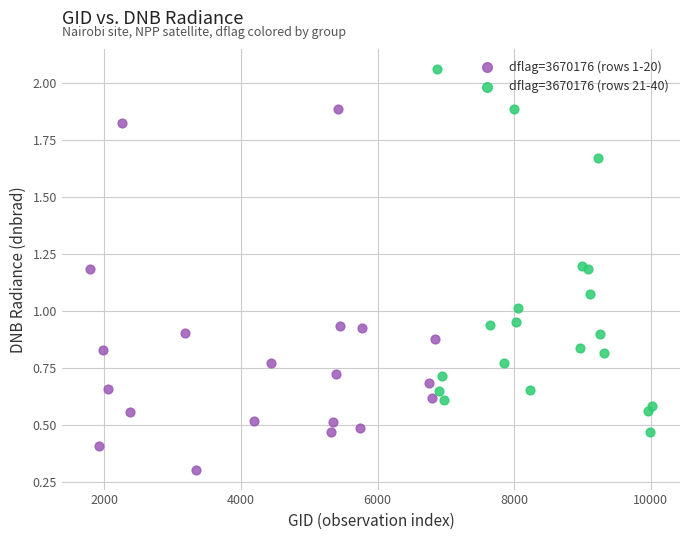

Which series reaches the minimum Y coordinate?

dflag=3670176 (rows 1-20)